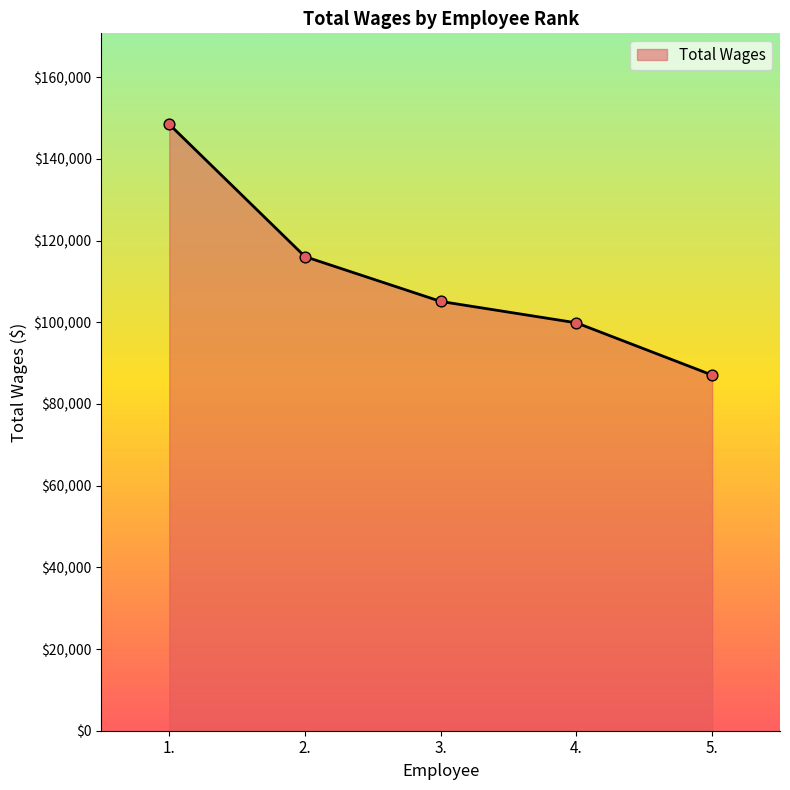

What is the change in value from 2. to 5.?

-29003